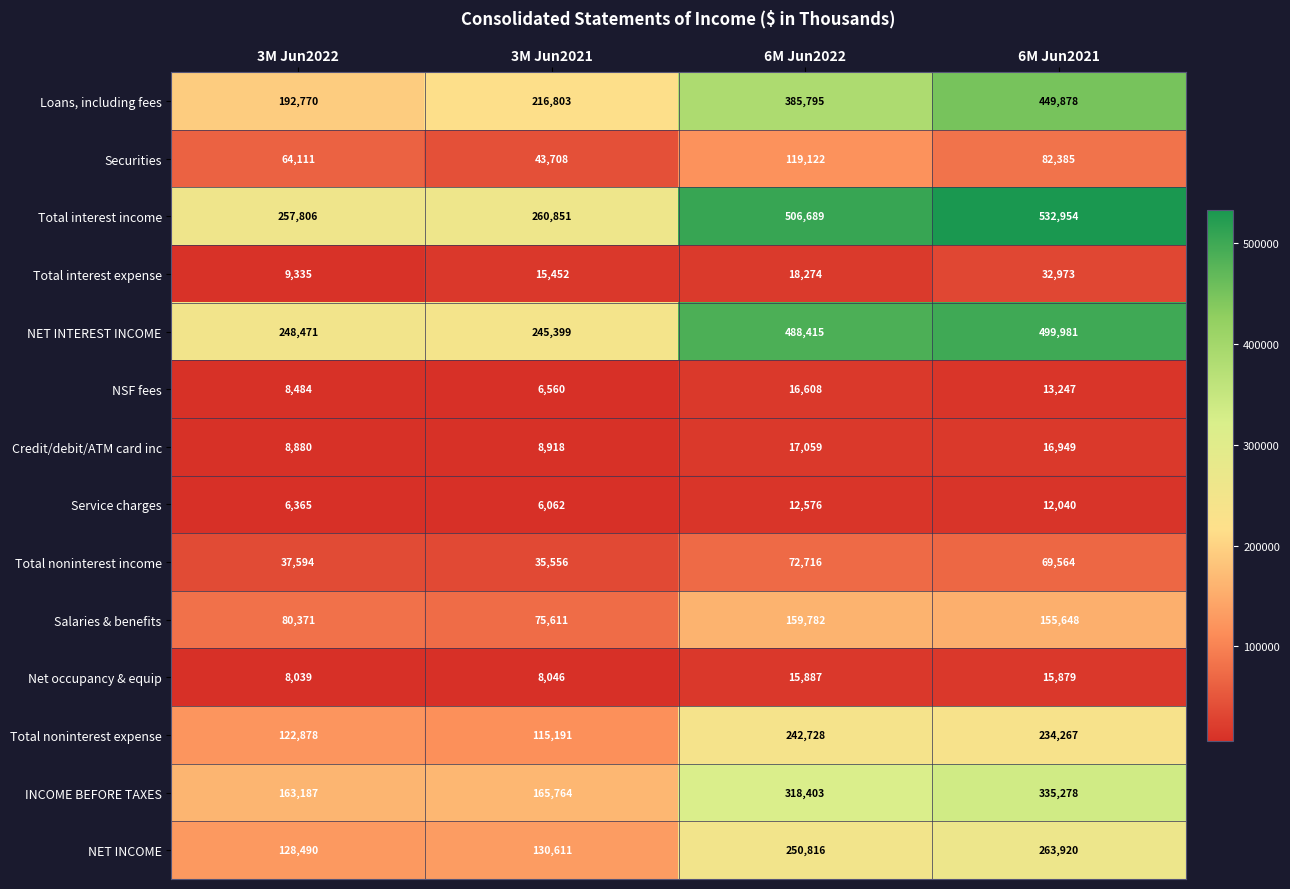

The value of Total interest expense at 3M Jun2022 is 9335. True or false?

True